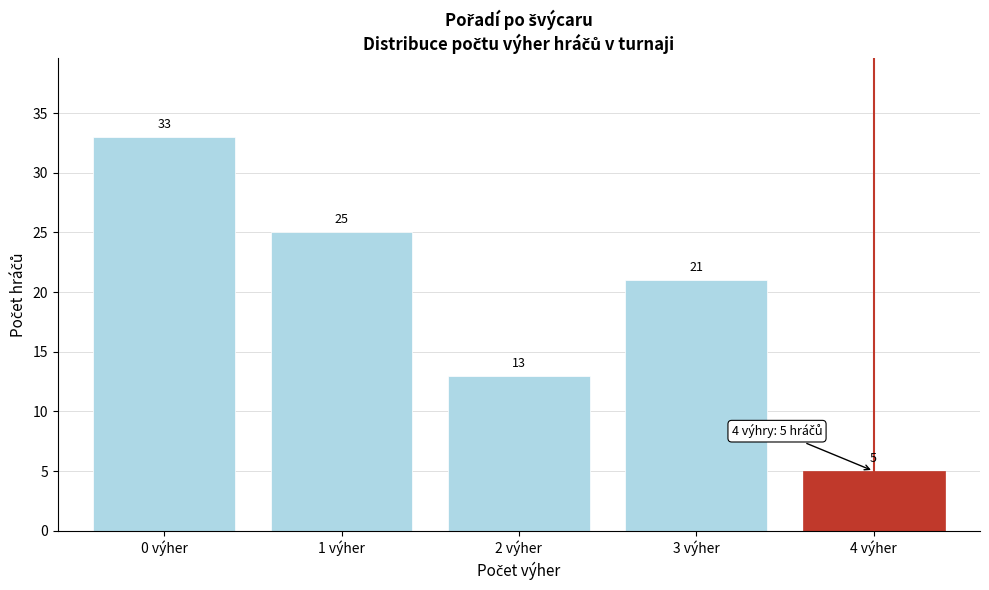

Reading left to right, extract all data points from this chart.

0 výher=33	1 výher=25	2 výher=13	3 výher=21	4 výher=5